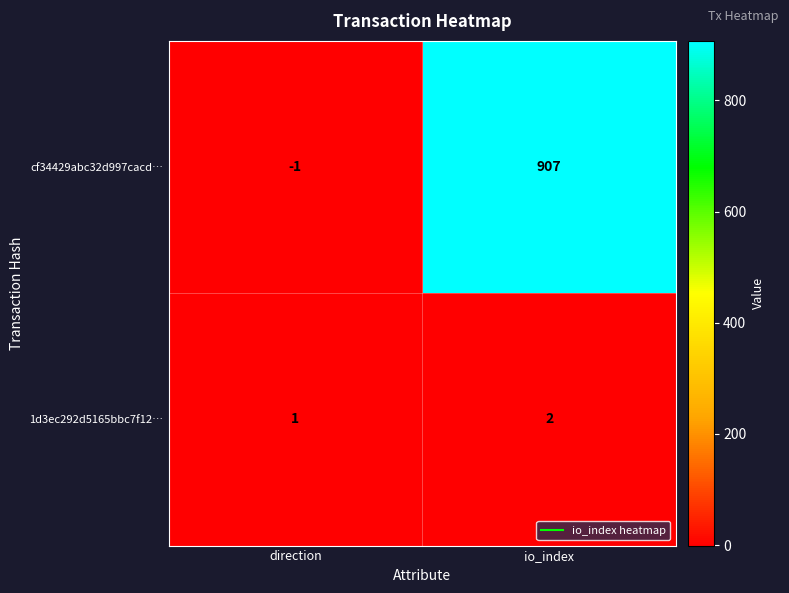

Which series changed the most between direction and io_index?

cf34429abc32d997cacd…